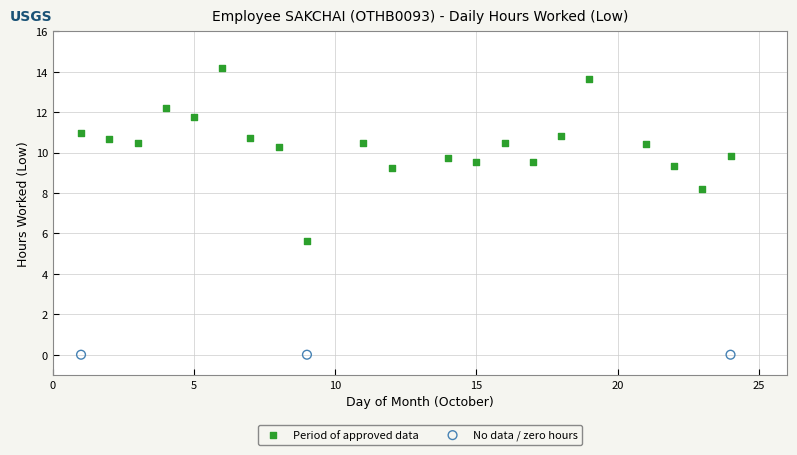

Which series reaches the maximum Y coordinate?

Period of approved data